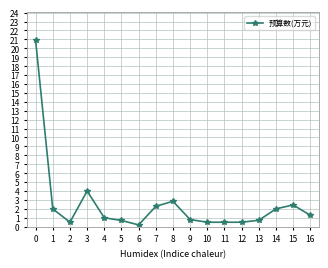

True or false: the data shows 2.3 at 7.

True